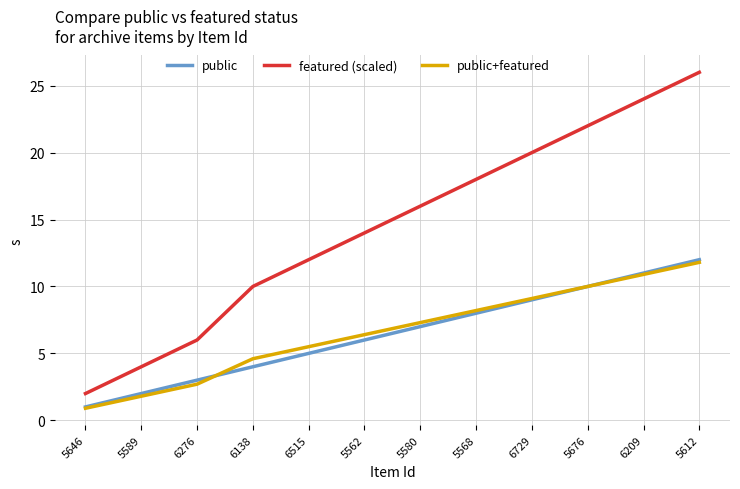

Reading right to left, transcribe all the data shown in this chart.

public: 12.0	11.0	10.0	9.0	8.0	7.0	6.0	5.0	4.0	3.0	2.0	1.0
featured (scaled): 26.0	24.0	22.0	20.0	18.0	16.0	14.0	12.0	10.0	6.0	4.0	2.0
public+featured: 11.8	10.9	10.0	9.1	8.2	7.3	6.4	5.5	4.6	2.7	1.8	0.9